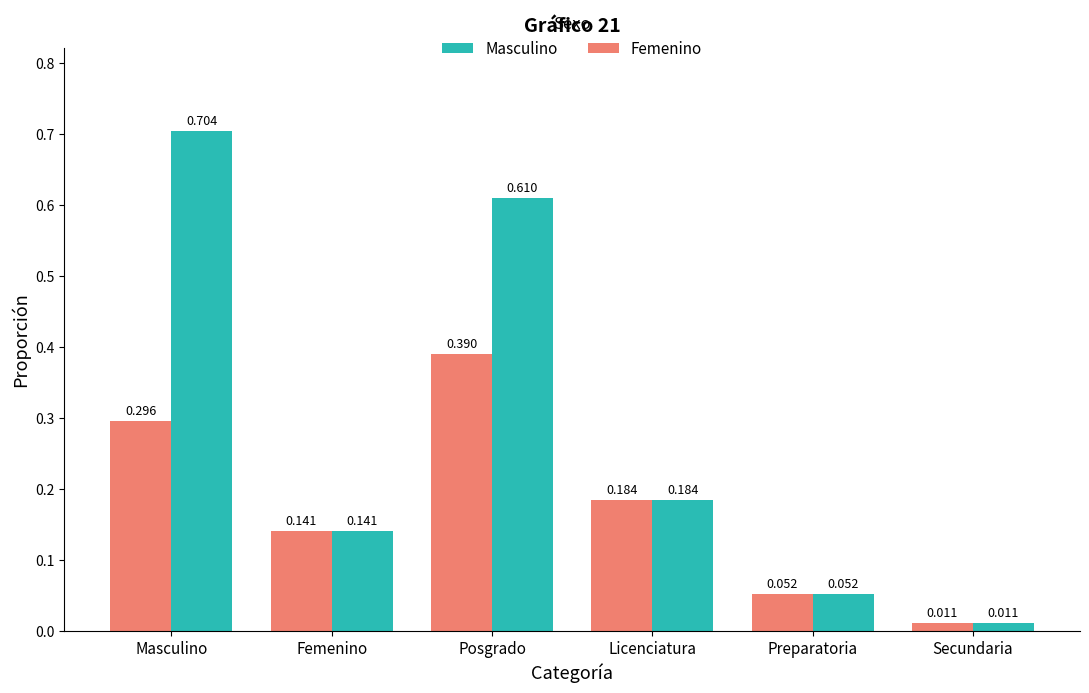

What is the total value across all series at Masculino?

1.0